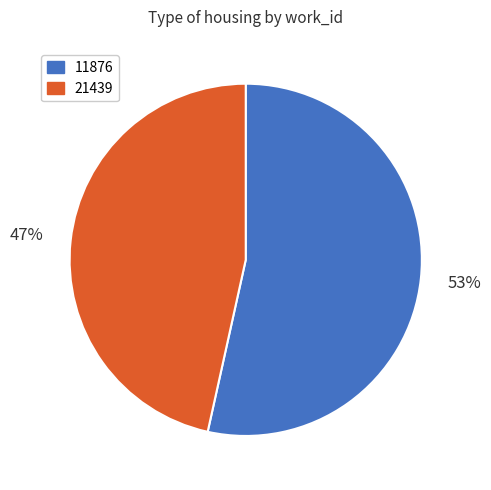

Which has a higher value, 21439 or 11876?

11876